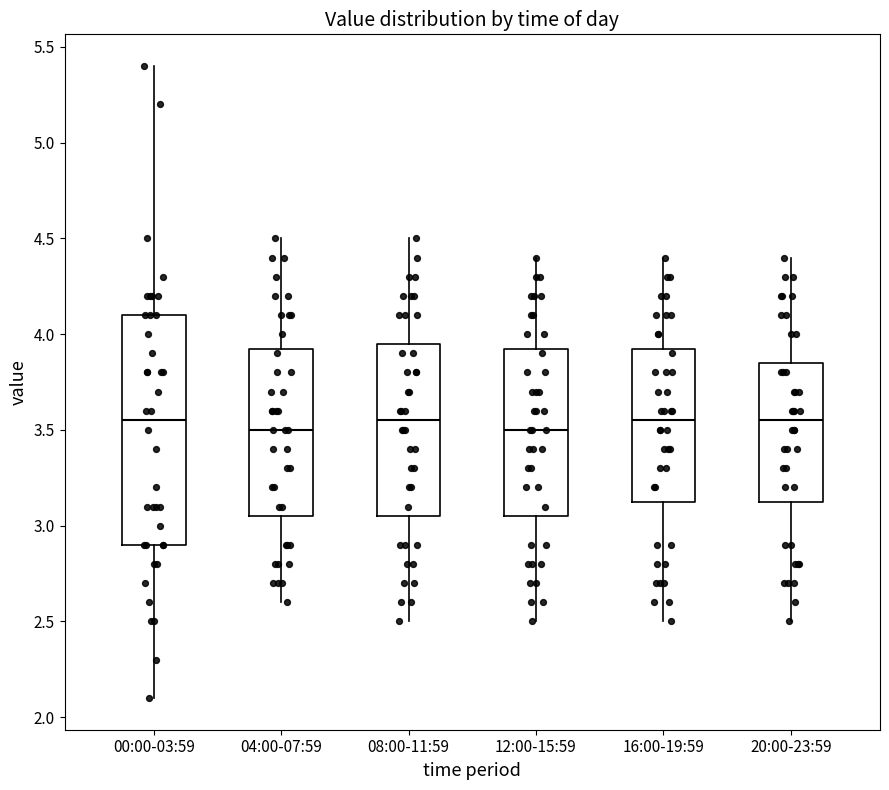

Reading left to right, read every box against the y-axis: the position of its median line, the range the box covers, and the ends of its whiskers. The values are not printed on the chart, so give them approximately, as read against the axis.

00:00-03:59: median 3.55, box 2.90 to 4.10, whiskers 2.10 to 5.40
04:00-07:59: median 3.50, box 3.05 to 3.95, whiskers 2.60 to 4.50
08:00-11:59: median 3.55, box 3.05 to 3.95, whiskers 2.50 to 4.50
12:00-15:59: median 3.50, box 3.05 to 3.95, whiskers 2.50 to 4.40
16:00-19:59: median 3.55, box 3.15 to 3.95, whiskers 2.50 to 4.40
20:00-23:59: median 3.55, box 3.15 to 3.85, whiskers 2.50 to 4.40